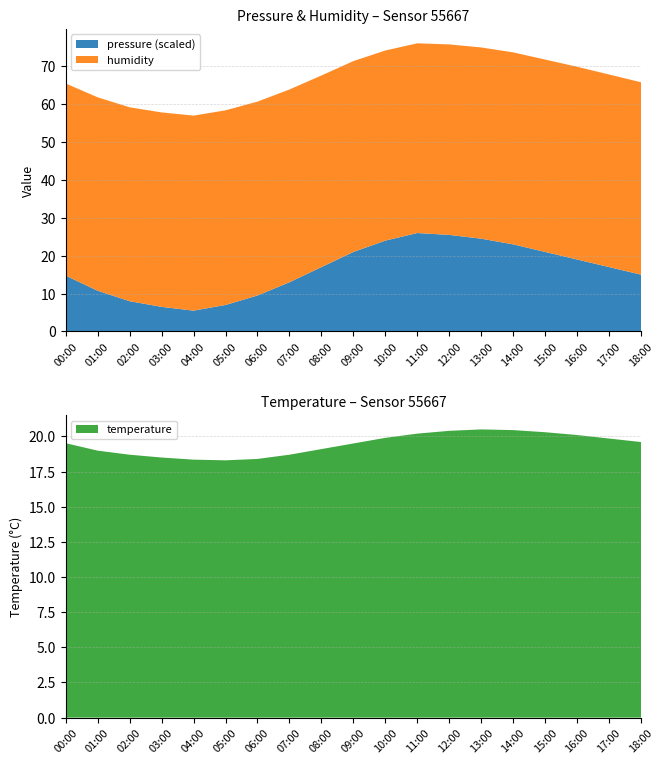

Reading right to left, list all the values displayed in this chart.

pressure: 18:00=97450.0	17:00=97470.0	16:00=97490.0	15:00=97510.0	14:00=97530.0	13:00=97545.0	12:00=97555.0	11:00=97560.0	10:00=97540.0	09:00=97510.0	08:00=97470.0	07:00=97430.0	06:00=97395.0	05:00=97370.0	04:00=97355.0	03:00=97365.0	02:00=97380.0	01:00=97407.6	00:00=97447.5
humidity: 18:00=50.8	17:00=50.9	16:00=50.9	15:00=50.8	14:00=50.7	13:00=50.5	12:00=50.3	11:00=50.1	10:00=50.2	09:00=50.4	08:00=50.6	07:00=50.9	06:00=51.2	05:00=51.4	04:00=51.5	03:00=51.4	02:00=51.2	01:00=51.1	00:00=50.8
temperature: 18:00=19.6	17:00=19.9	16:00=20.1	15:00=20.3	14:00=20.4	13:00=20.5	12:00=20.4	11:00=20.2	10:00=19.9	09:00=19.5	08:00=19.1	07:00=18.7	06:00=18.4	05:00=18.3	04:00=18.4	03:00=18.5	02:00=18.7	01:00=19.0	00:00=19.5